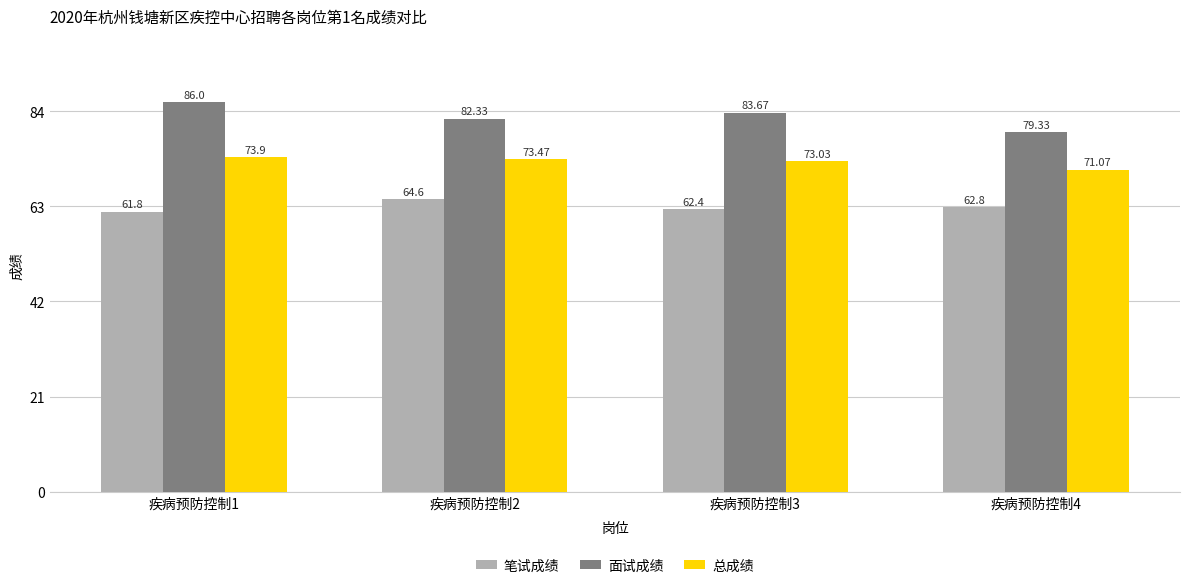

What is the minimum value shown in the chart?

61.8